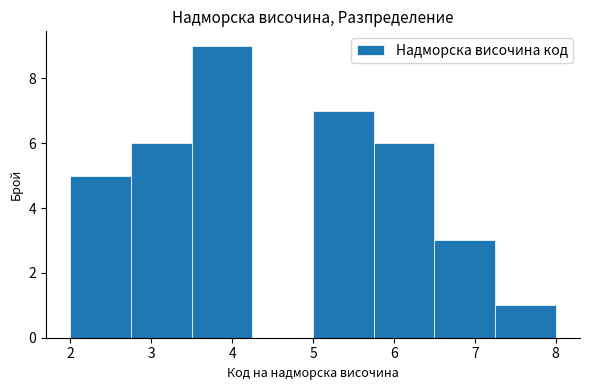

Reading left to right, list every bar in this chart as the range it spans on the x-axis followed by its height. Neither the bar edges nor the heights are printed on the chart, so give them approximately, as read against the axes.

2.00 to 2.75: 5
2.75 to 3.50: 6
3.50 to 4.25: 9
4.25 to 5.00: 0
5.00 to 5.75: 7
5.75 to 6.50: 6
6.50 to 7.25: 3
7.25 to 8.00: 1